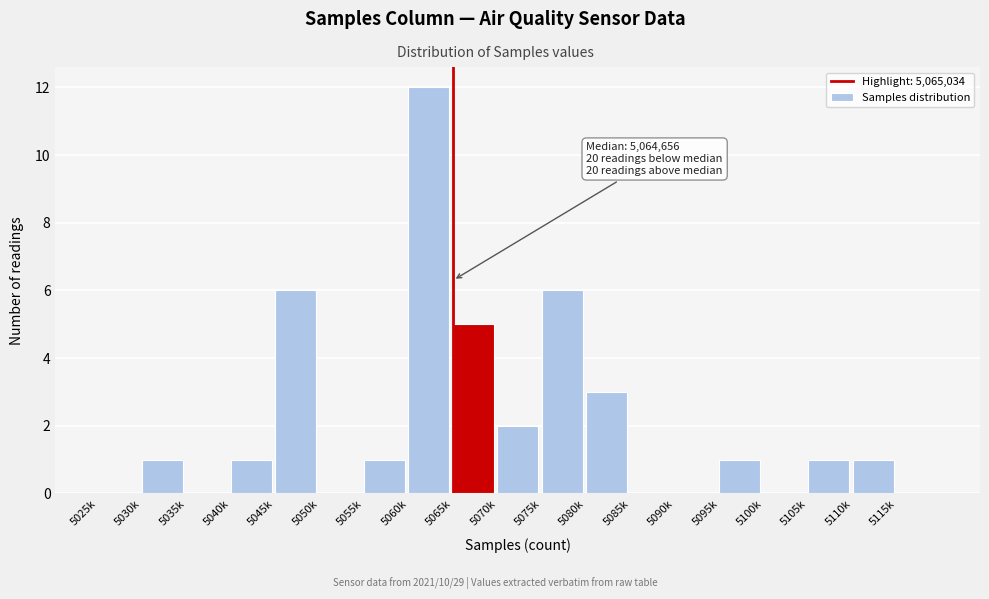

Reading left to right, extract all data points from this chart.

5025k=0	5030k=1	5035k=0	5040k=1	5045k=6	5050k=0	5055k=1	5060k=12	5065k=5	5070k=2	5075k=6	5080k=3	5085k=0	5090k=0	5095k=1	5100k=0	5105k=1	5110k=1	5115k=0